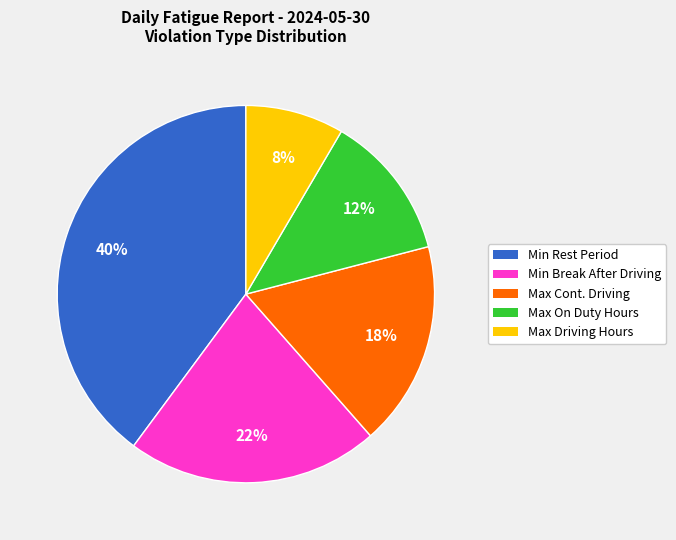

How many segments does this pie chart have?

5